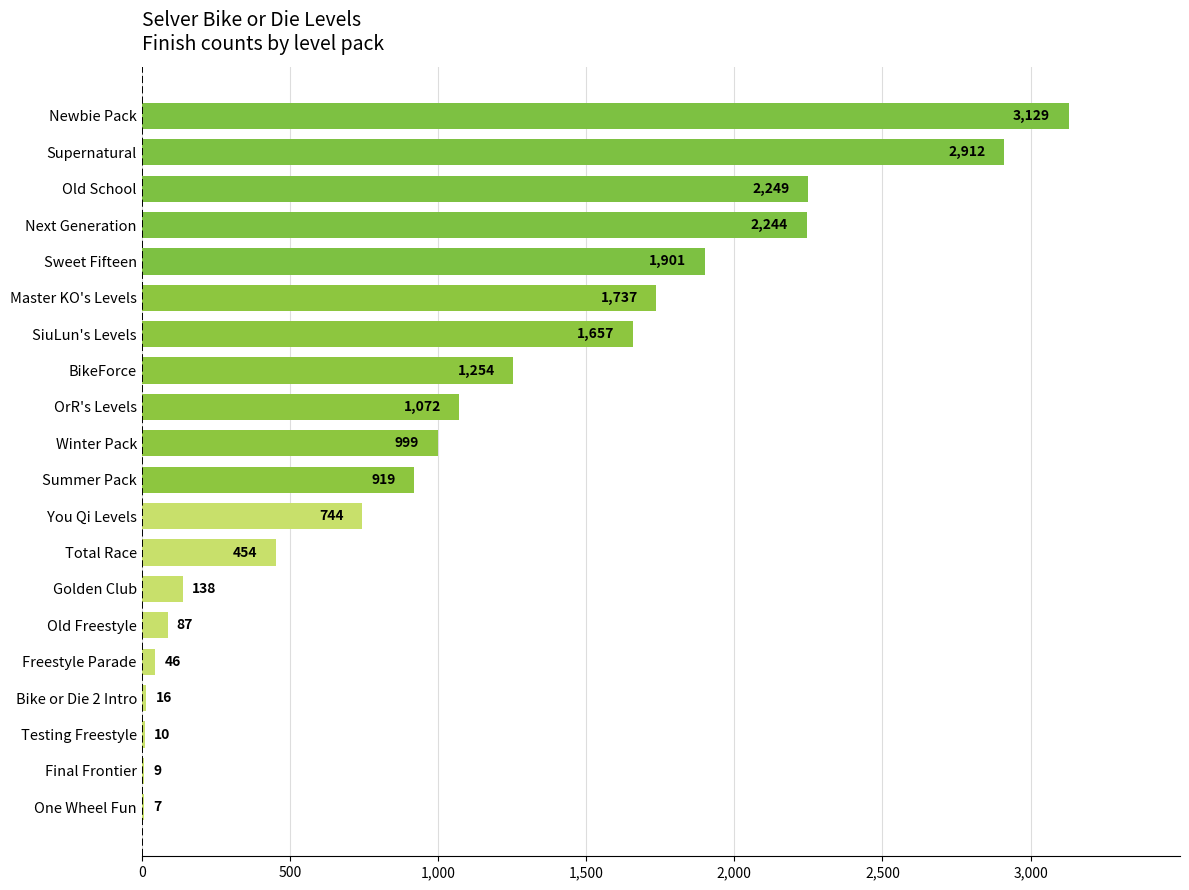

How many data points does each series have?

20